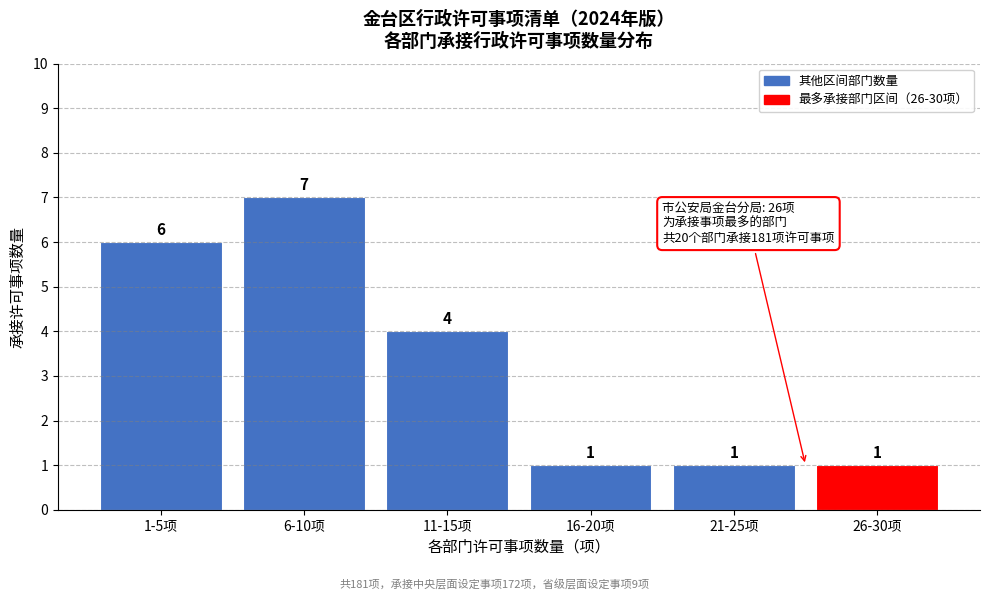

Reading left to right, extract all data points from this chart.

6	7	4	1	1	1